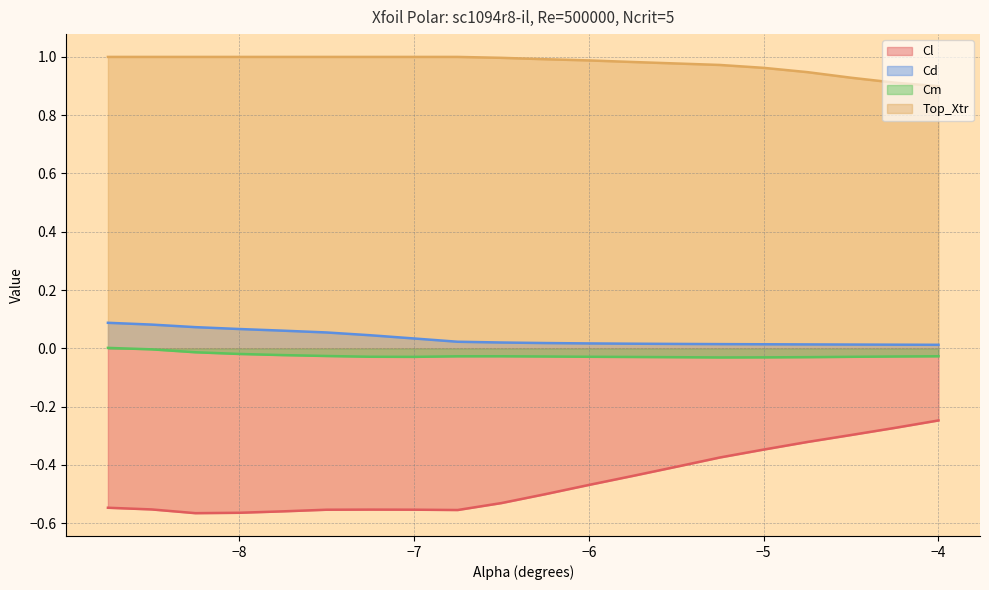

Which category has the highest value in the Cl series?

−4